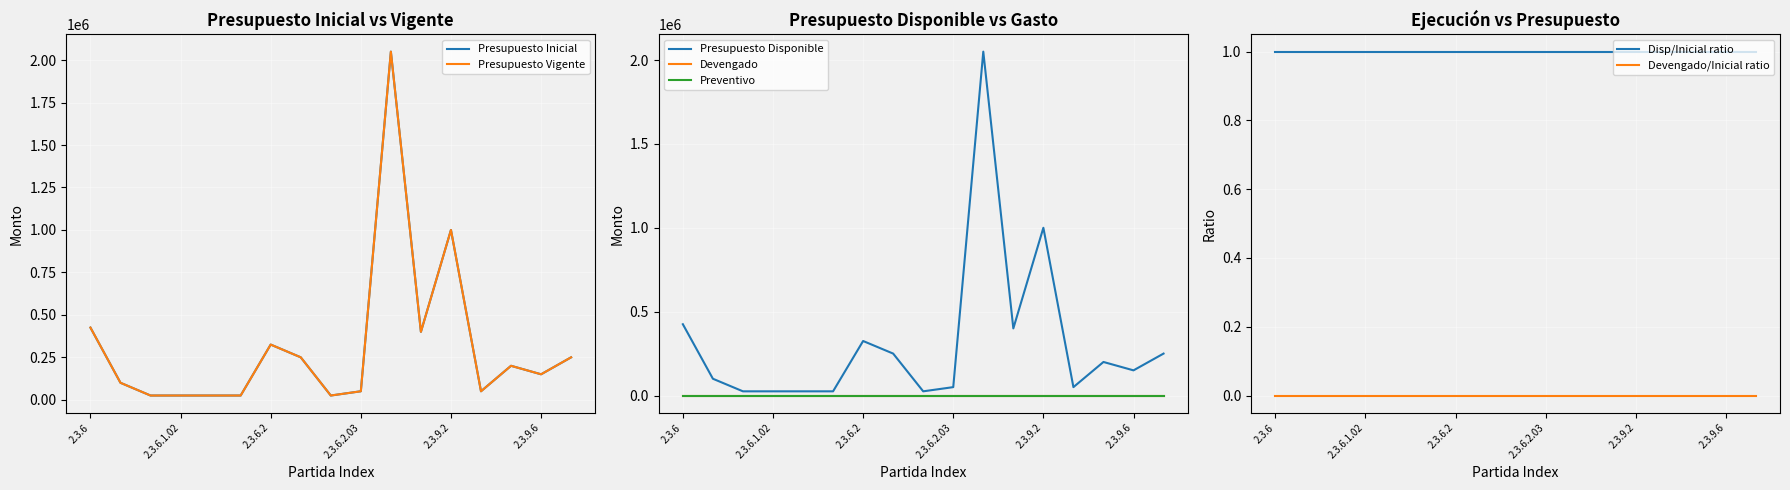

Is the value of Presupuesto Inicial at 2.3.6.1 greater than the value of Presupuesto Vigente at 2.3.9.9?

No